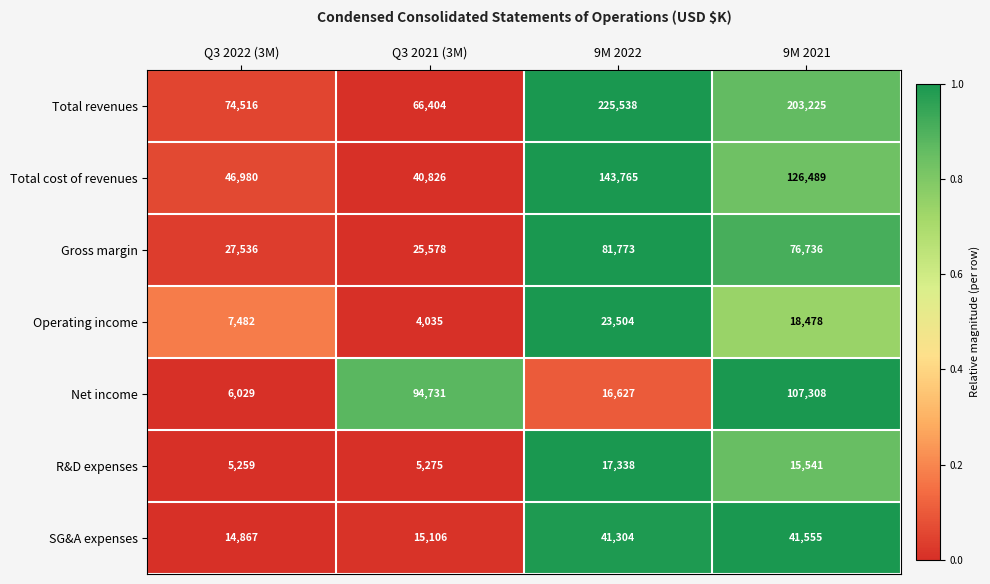

The value of Operating income at 9M 2021 is 25906. True or false?

False